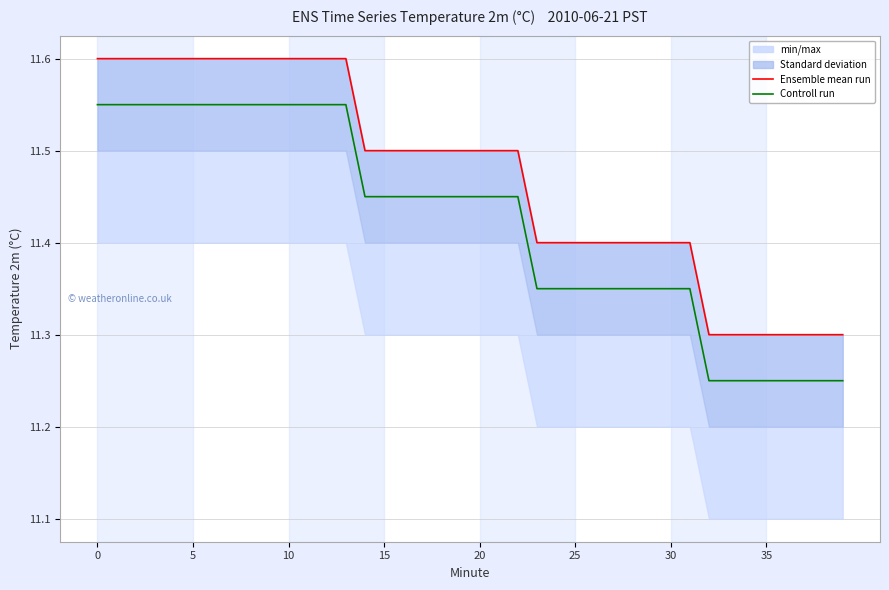

Which series changed the most between 30 and 33?

Ensemble mean run